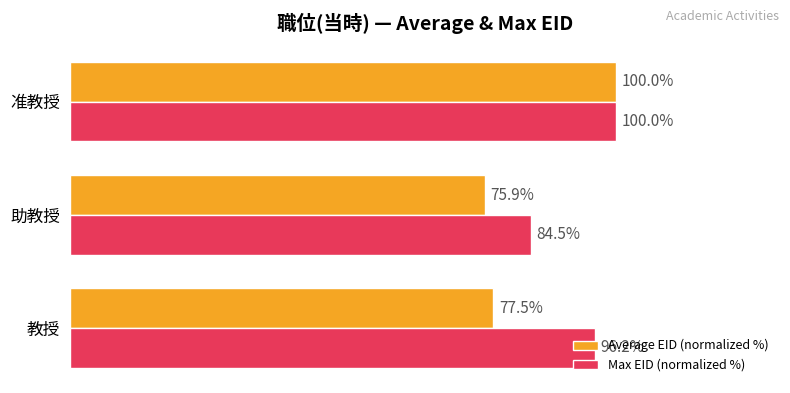

Which series has the widest spread of values?

Average EID (normalized %)